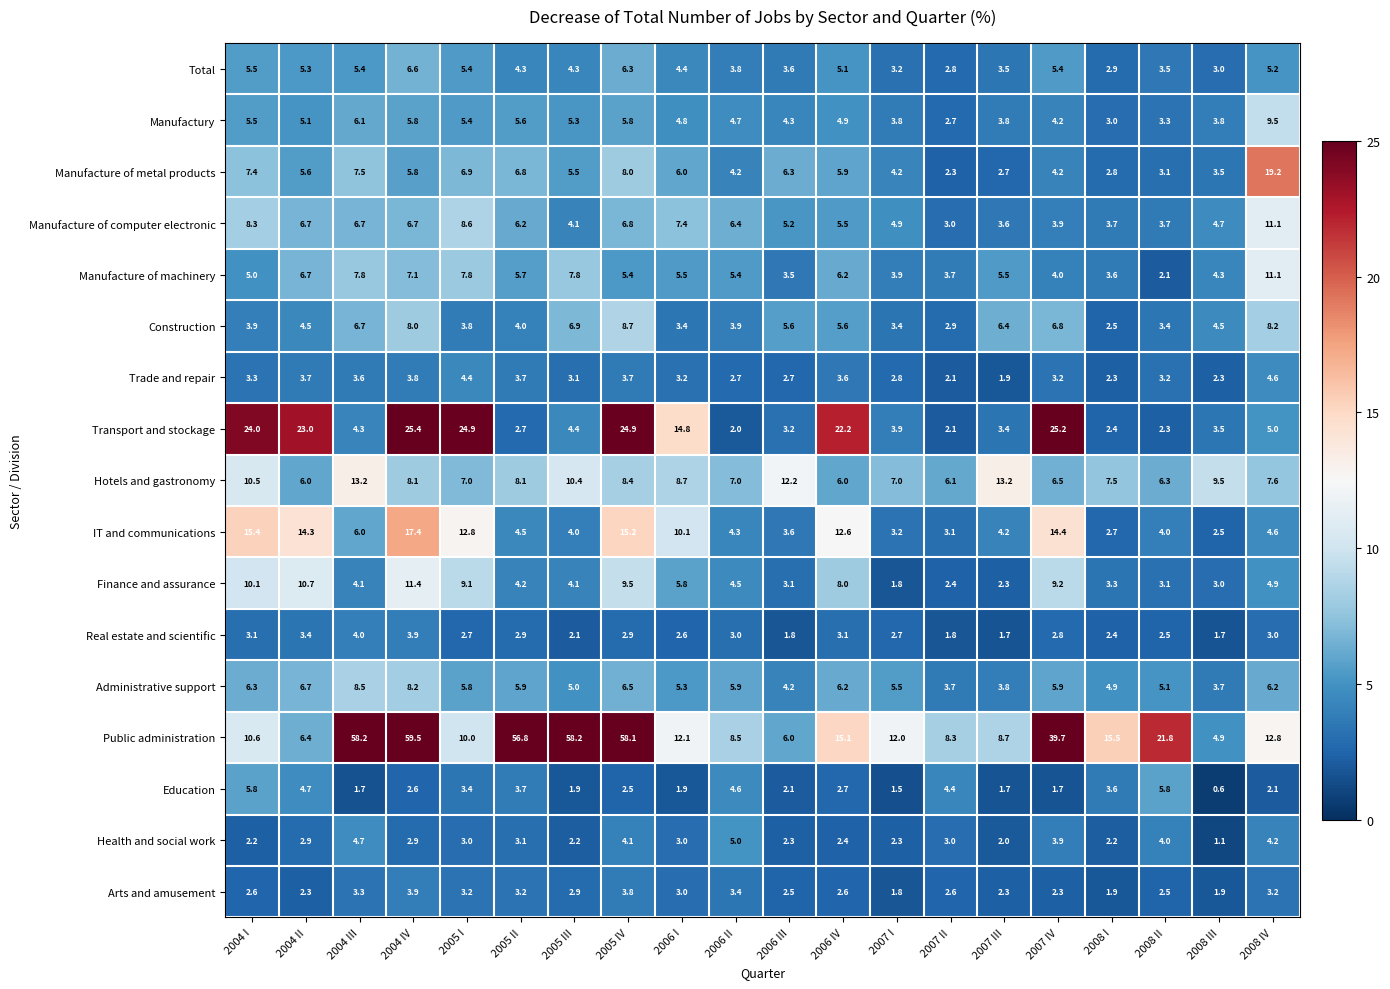

The Public administration series shows 15.1 at 2006 IV. True or false?

True